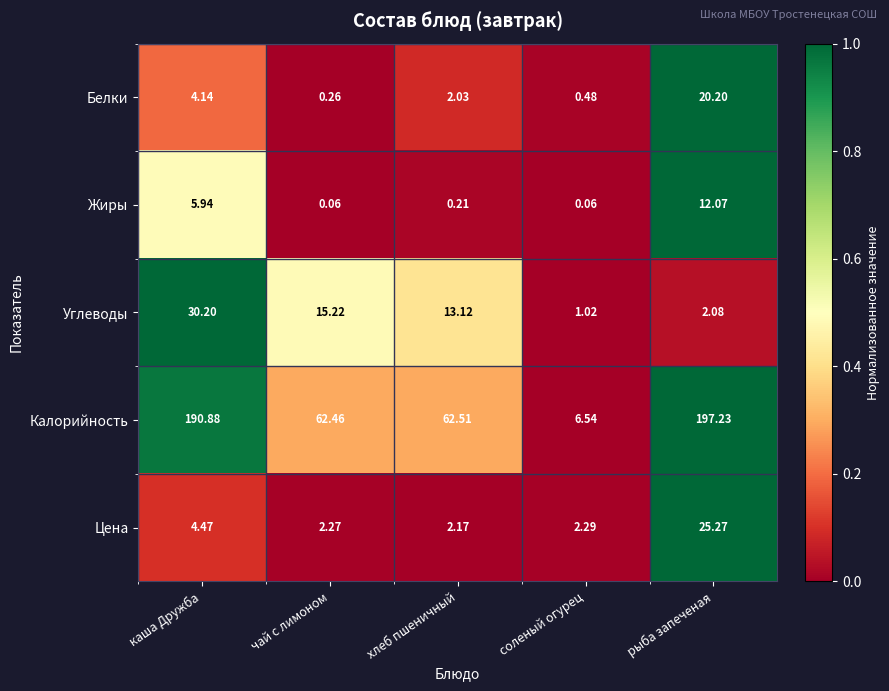

Is the value of Жиры at чай с лимоном greater than the value of Углеводы at чай с лимоном?

No